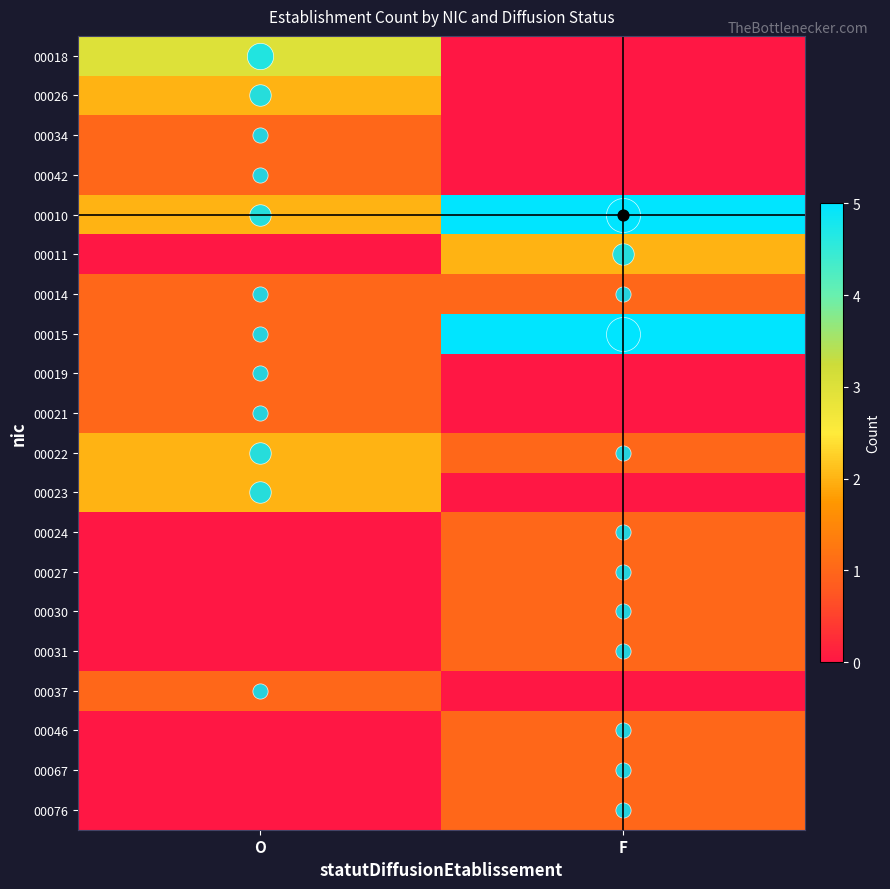

At how many categories does at least one series exceed 1?

2